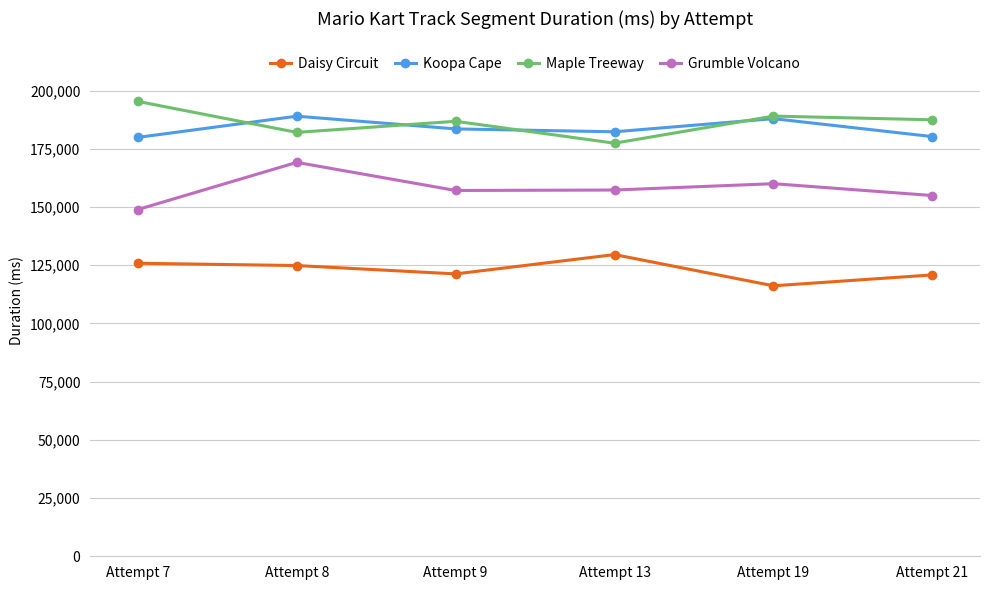

The value of Daisy Circuit at Attempt 13 is 129598. True or false?

True